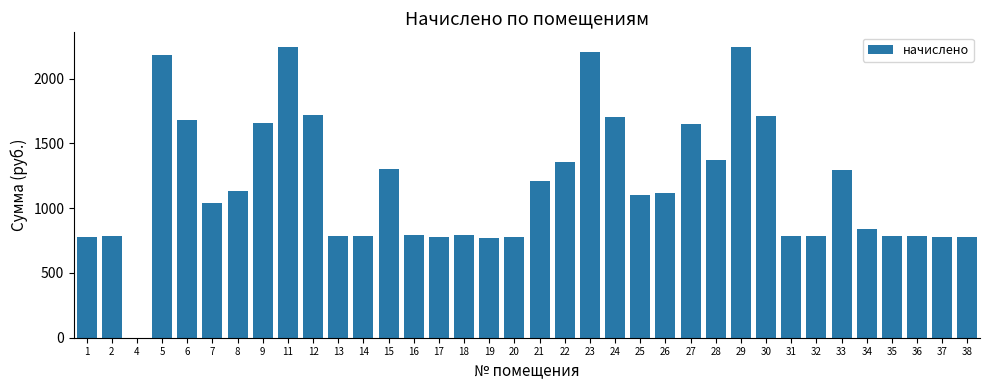

What is the sum of the values at 28 and 1?

2145.8